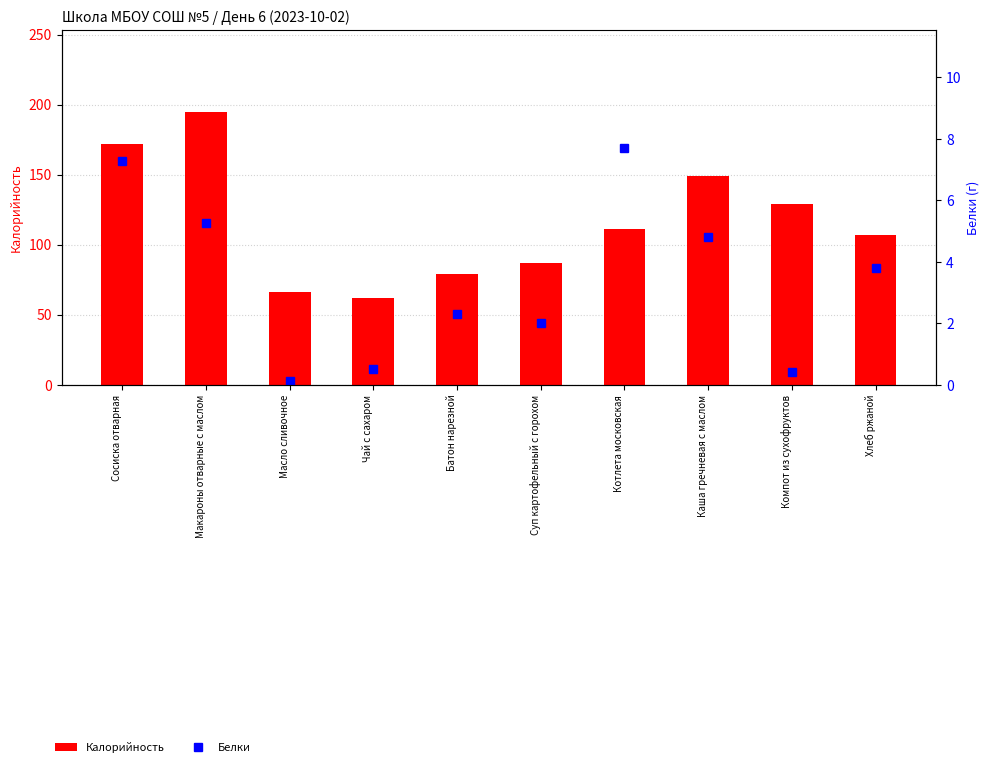

At which label does Белки reach its peak?

Котлета московская